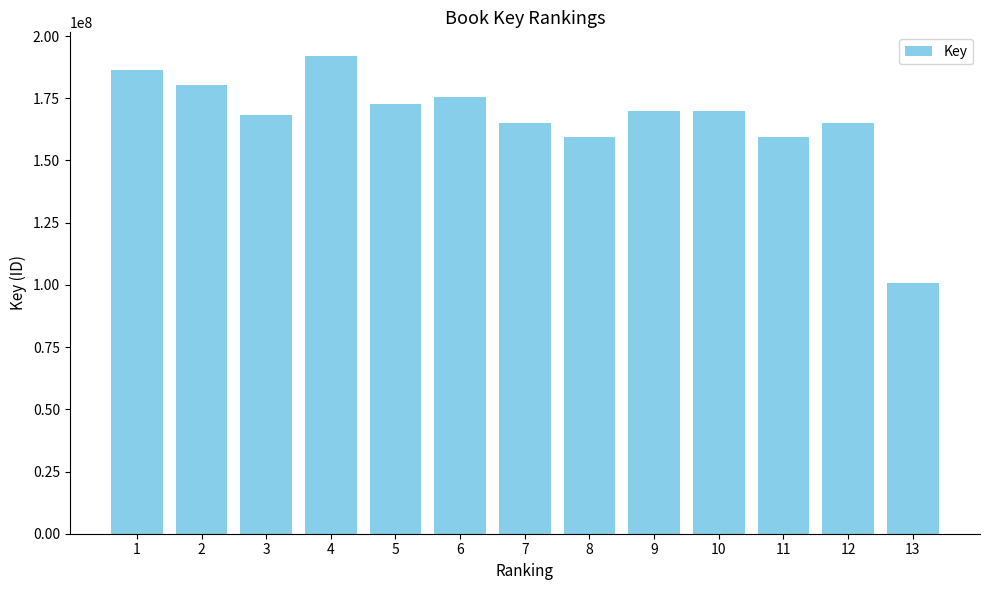

At which category does the chart reach its peak across all series?

4